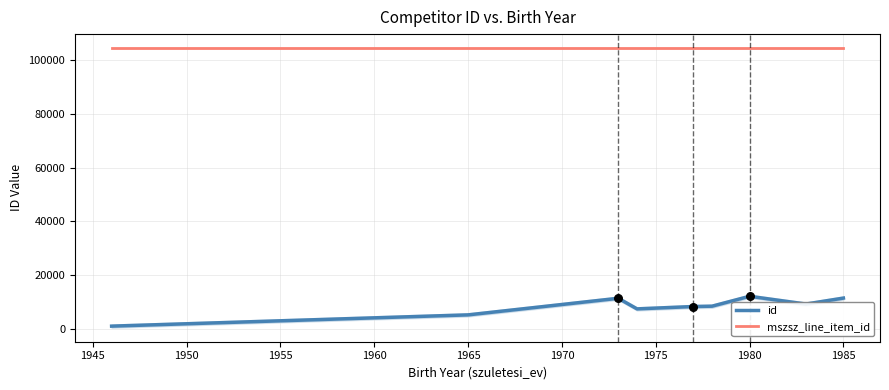

Which series reaches the minimum Y coordinate?

id